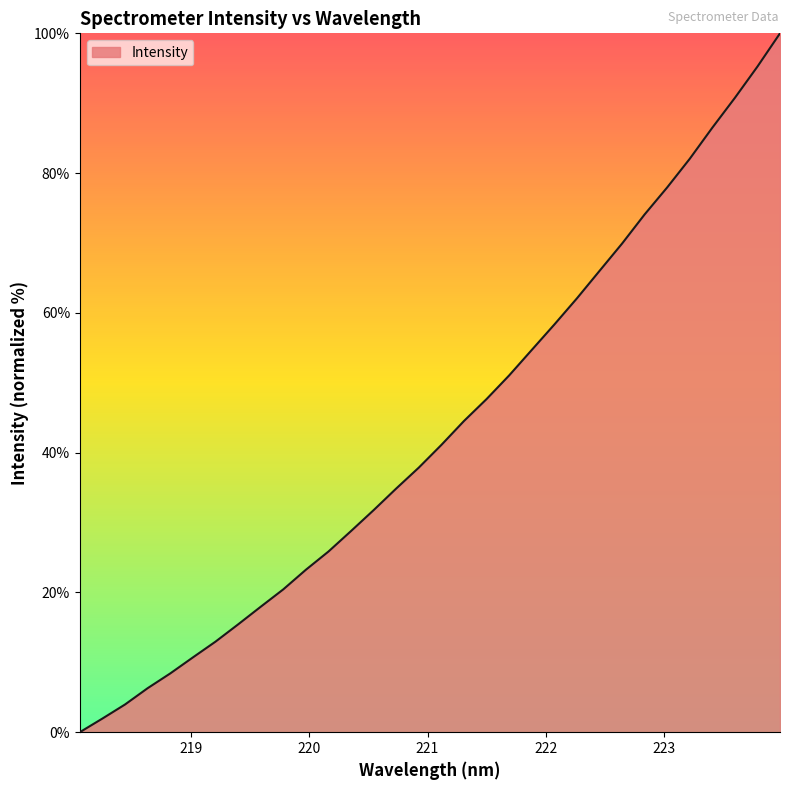

What is the difference between the maximum and minimum values?

100.0